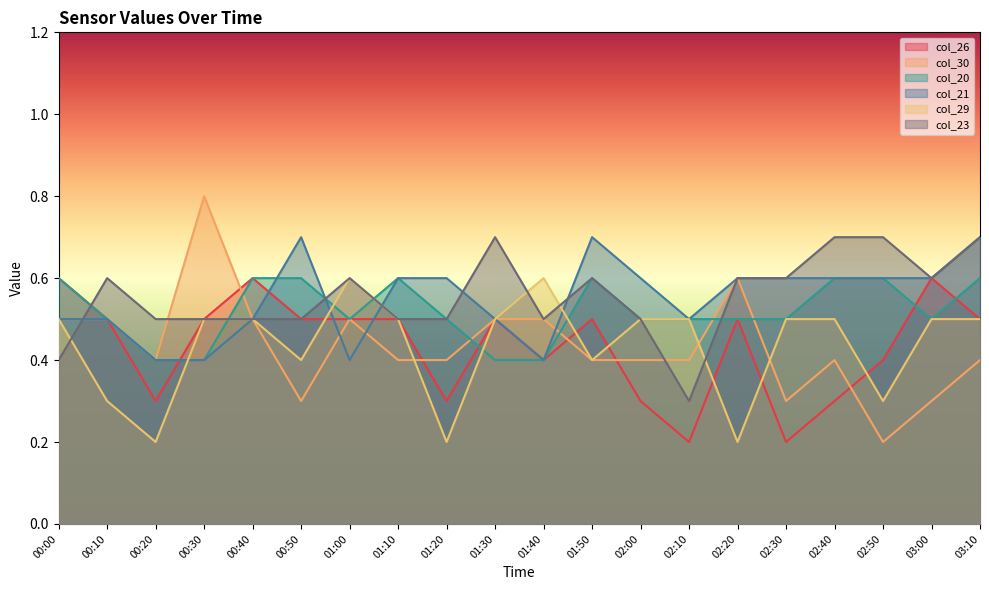

What are all the series names shown in the legend?

col_26, col_30, col_20, col_21, col_29, col_23